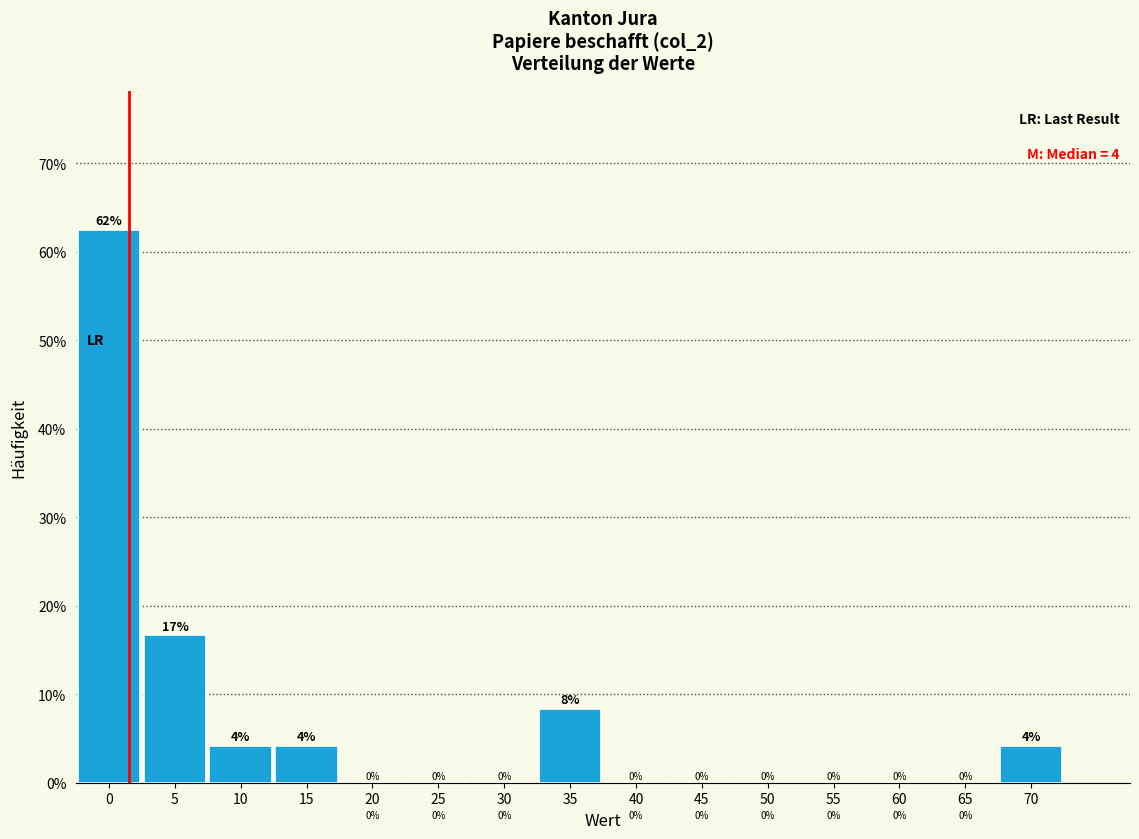

What is the maximum value shown in the chart?

62.5